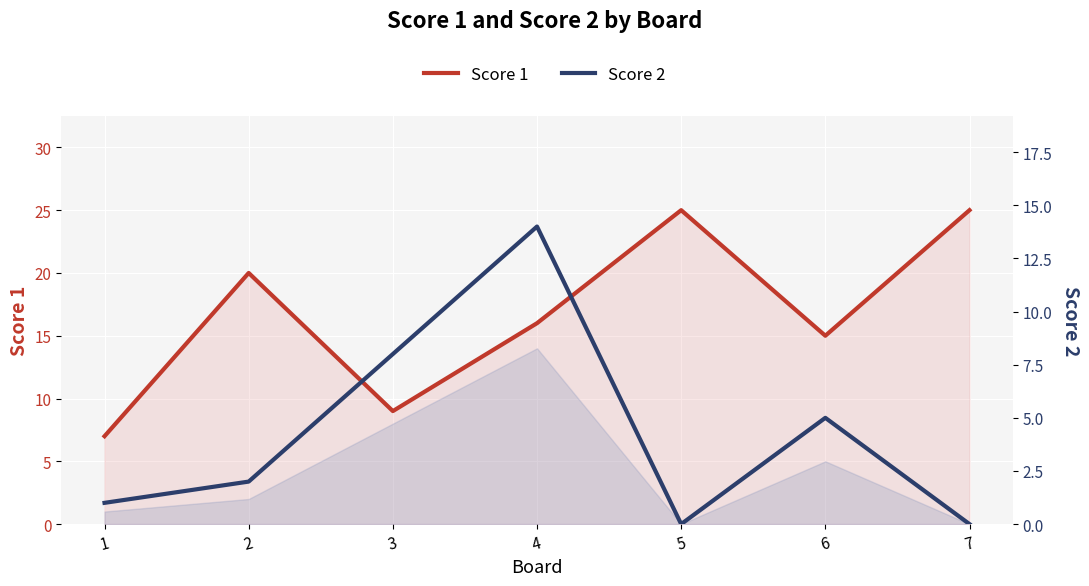

Reading right to left, what are all the values shown in this chart?

Score 1: 25	15	25	16	9	20	7
Score 2: 0	5	0	14	8	2	1